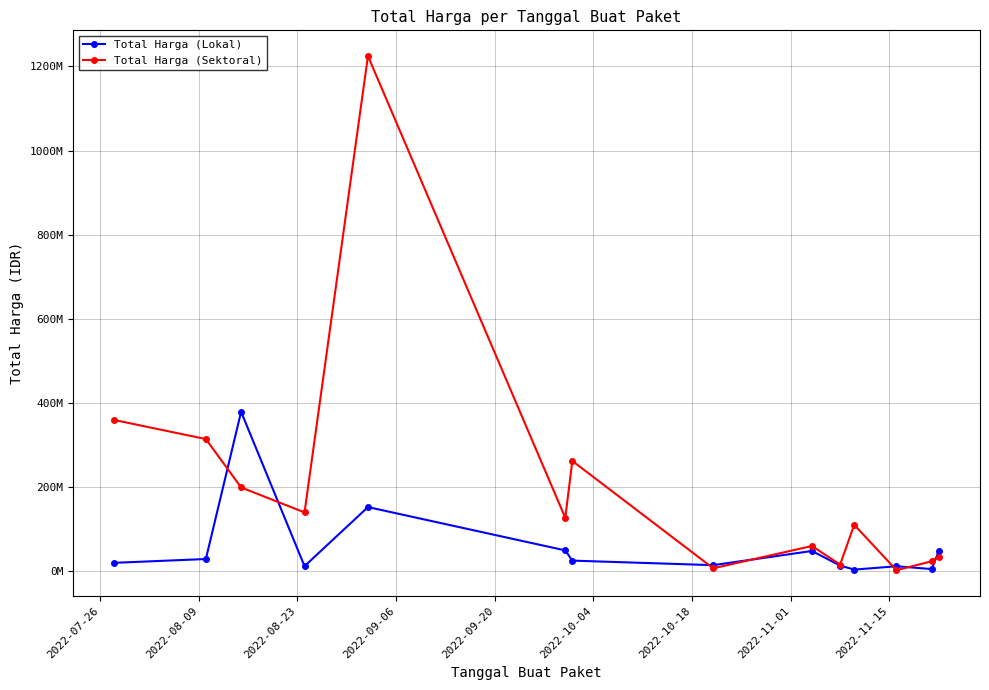

What are all the series names shown in the legend?

Total Harga (Lokal), Total Harga (Sektoral)